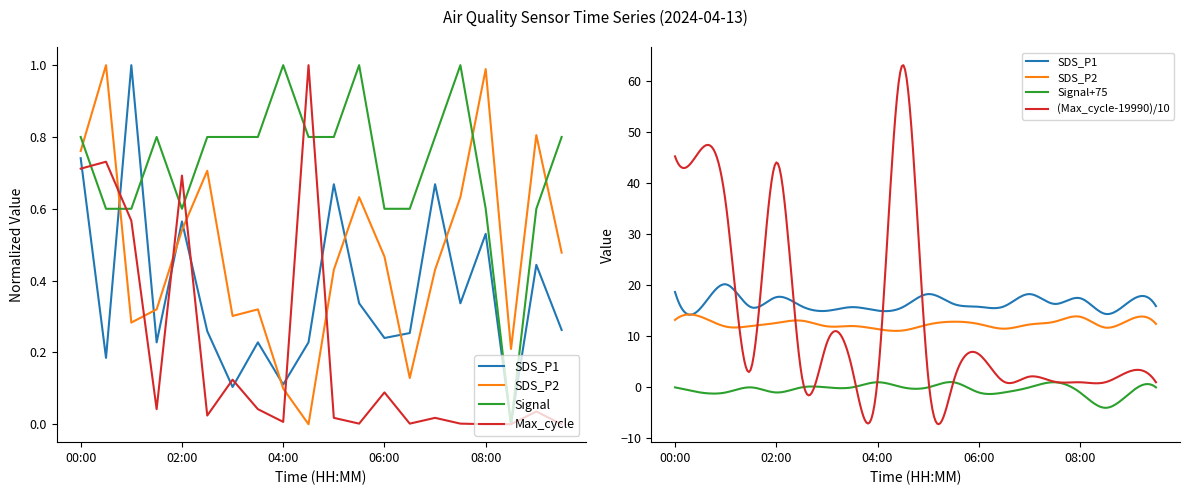

What is the difference between the highest and lowest values at 01:30?

0.8